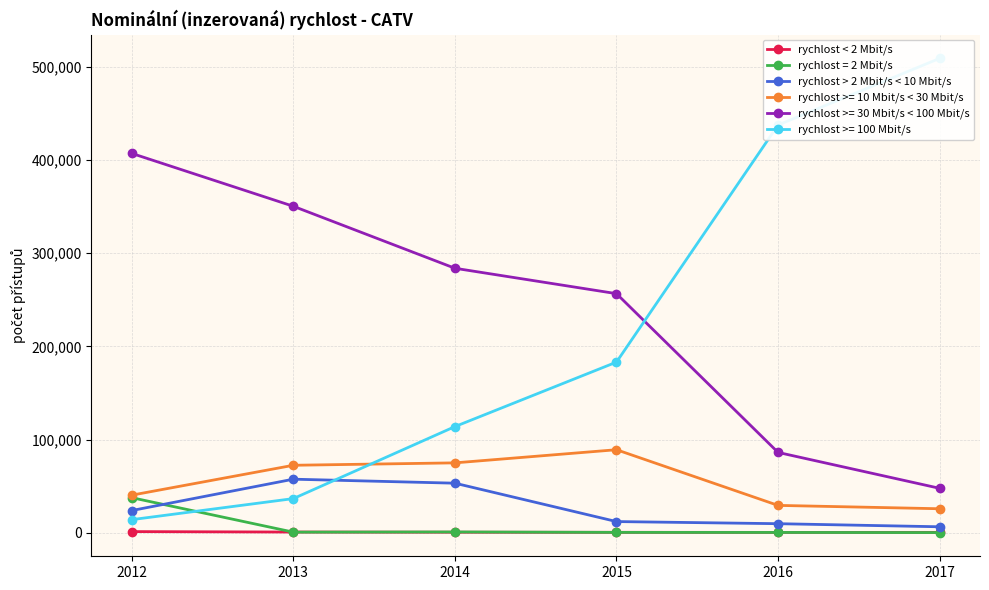

True or false: rychlost < 2 Mbit/s has more than 0 interior local peaks.

False